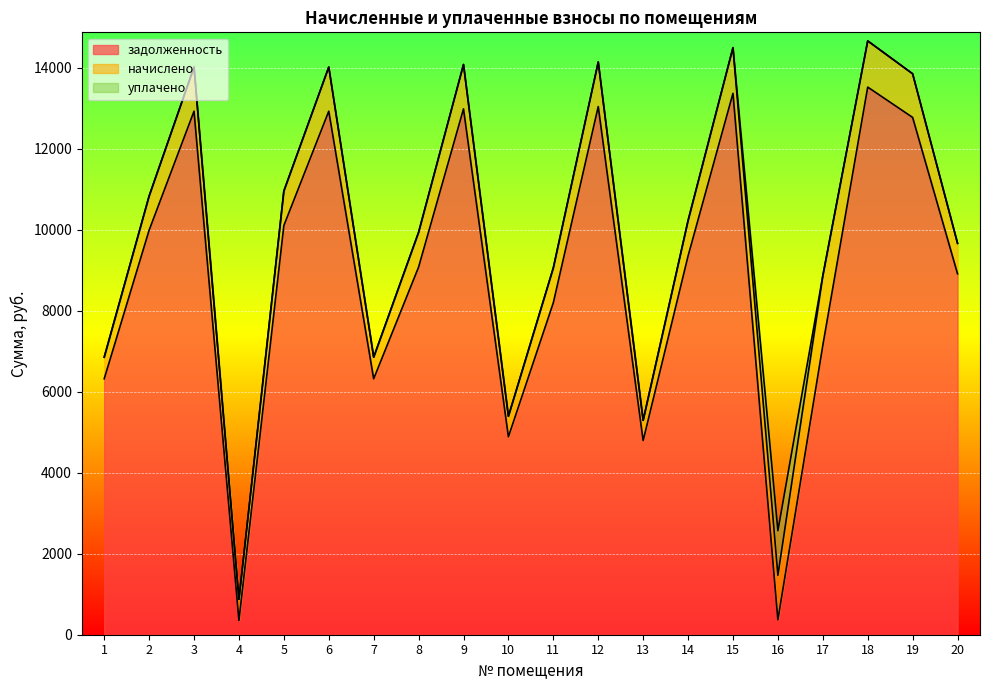

How many distinct data groups are displayed?

3